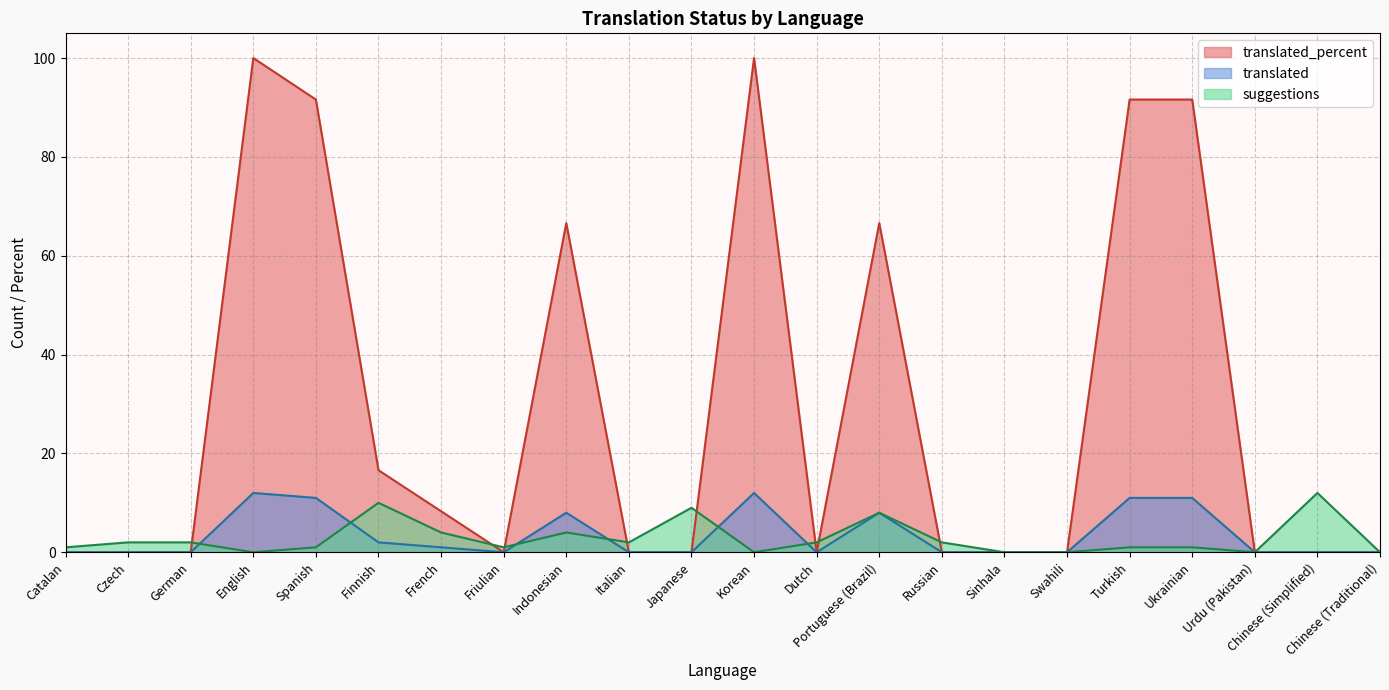

Which series has the largest total across all categories?

translated_percent